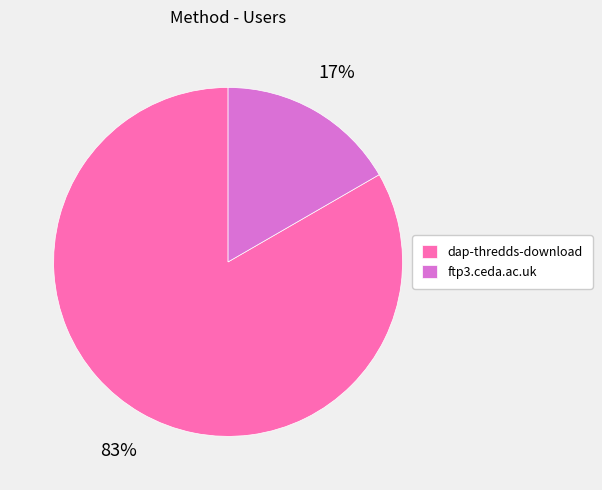

Which category accounts for the majority?

dap-thredds-download